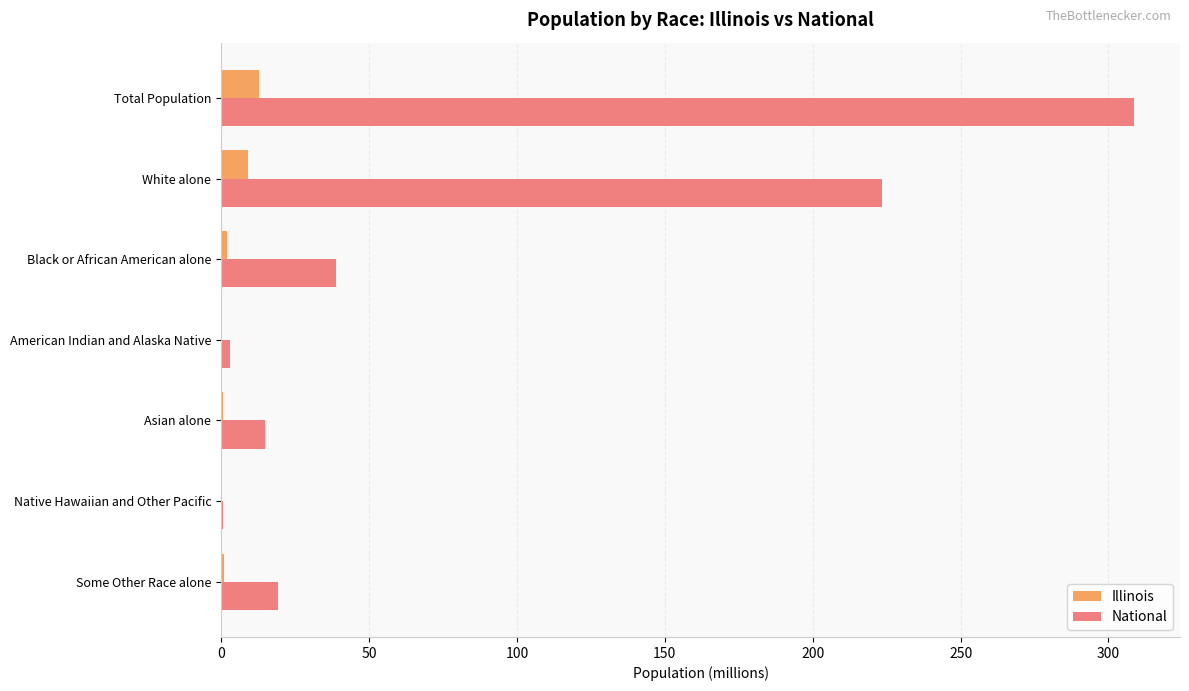

Between Total Population and American Indian and Alaska Native, which series saw the biggest shift?

National